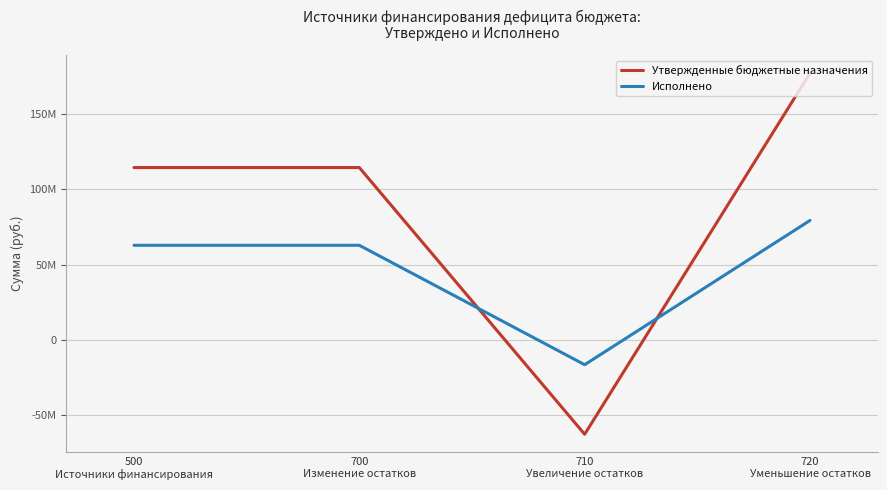

Does the chart have visible grid lines?

Yes